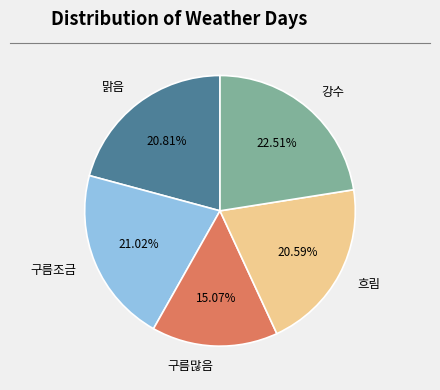

What portion of the pie excludes 흐림?

79.4%